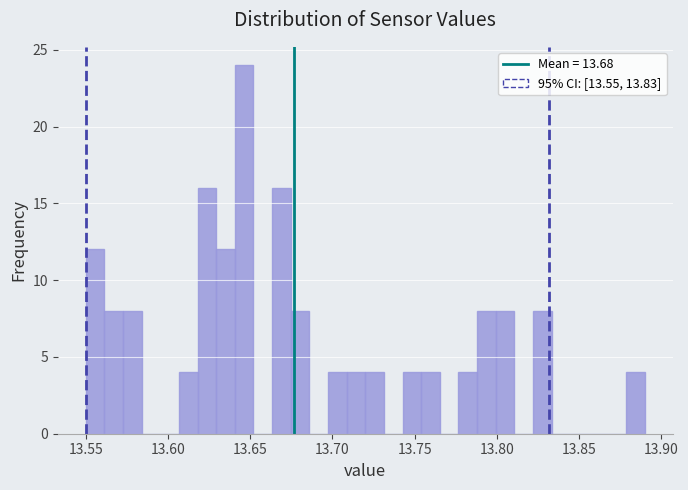

Read against the x-axis, roughly where is the centre of the tallest bar?

13.645